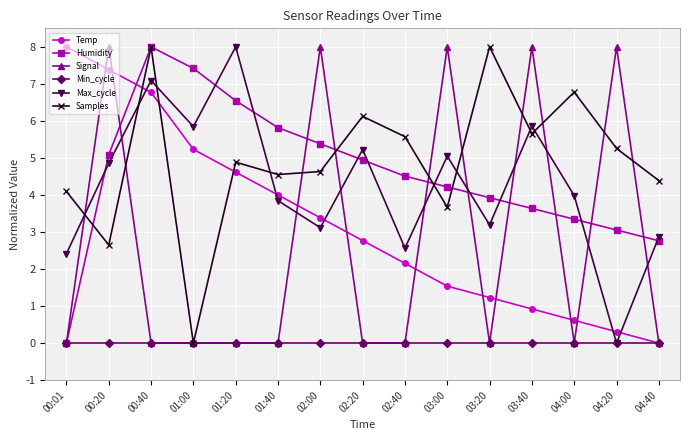

True or false: Samples has a value of 1.3 at 04:20.

False